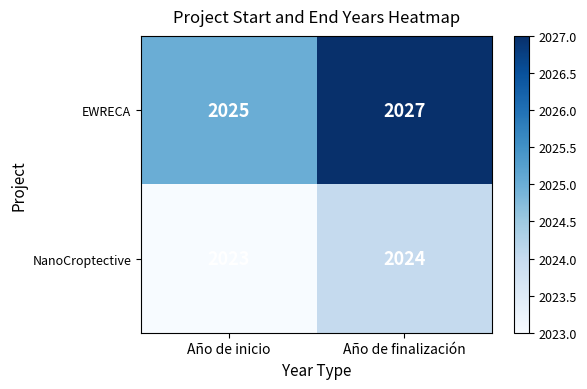

Which category has the highest value across all series?

Año de finalización